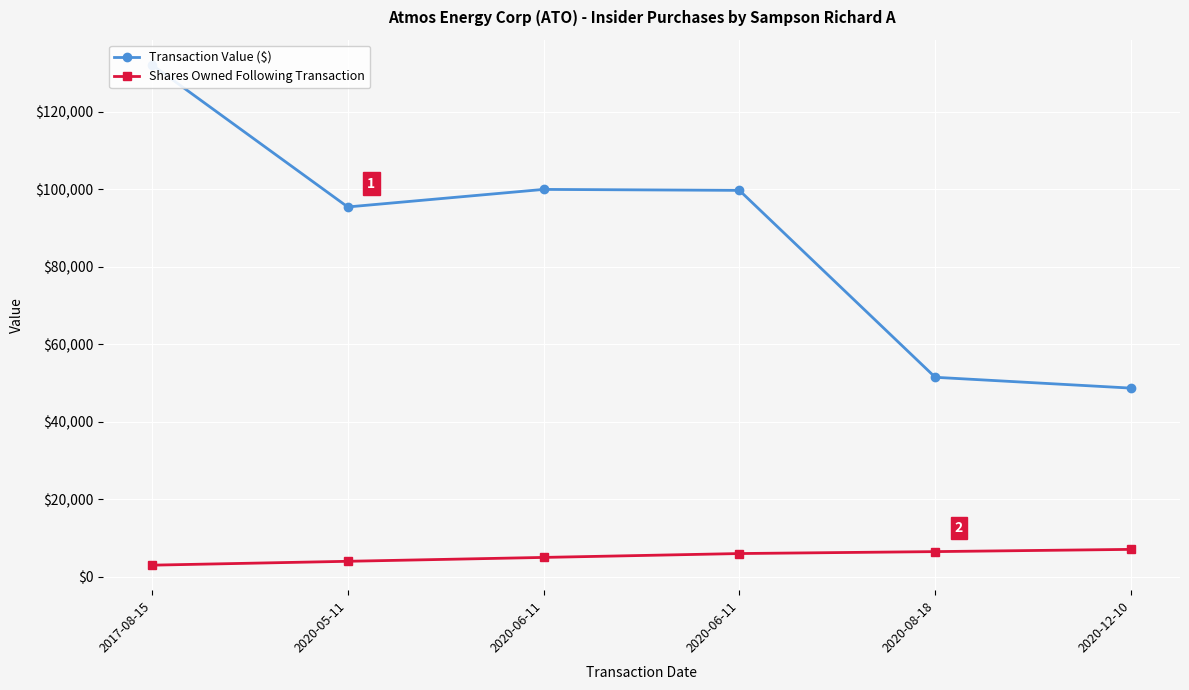

What is the sum of all Transaction Value ($) values?

527604